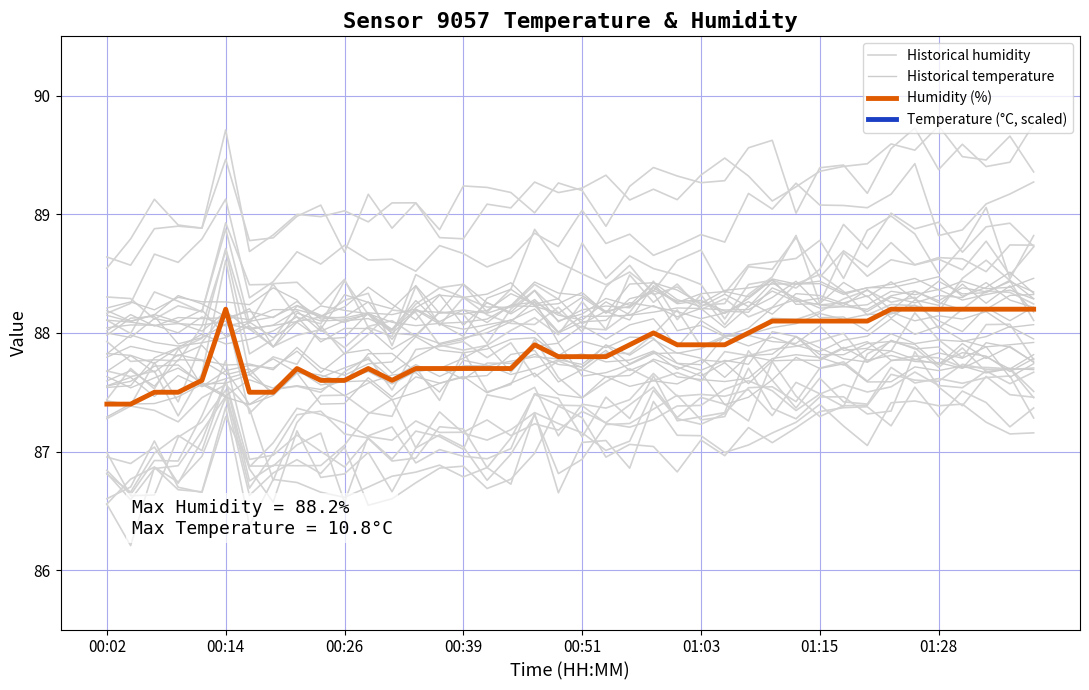

In Historical temperature, how many points are higher than both neighbors (excluding endpoints)?

12